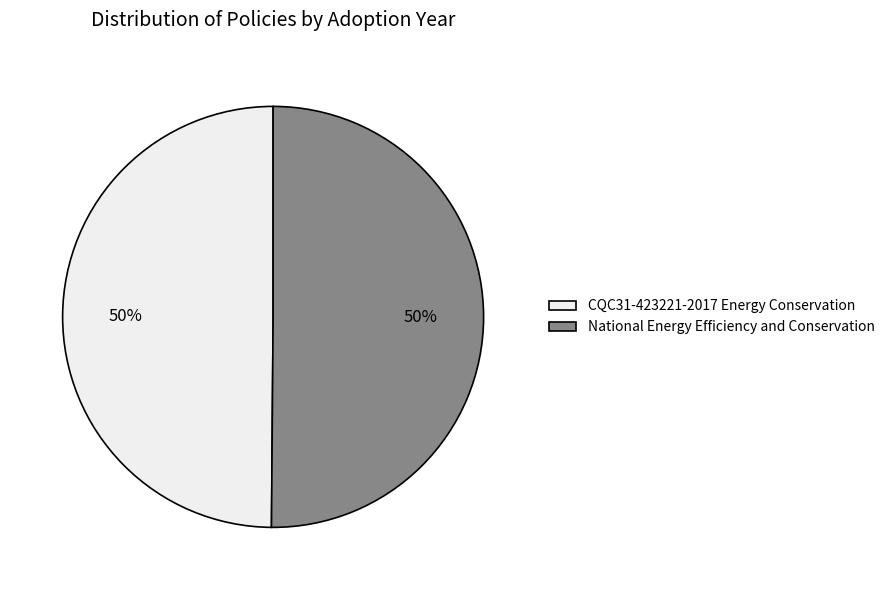

To the nearest percent, what is the combined percentage of National Energy Efficiency and Conservation and CQC31-423221-2017 Energy Conservation?

100%